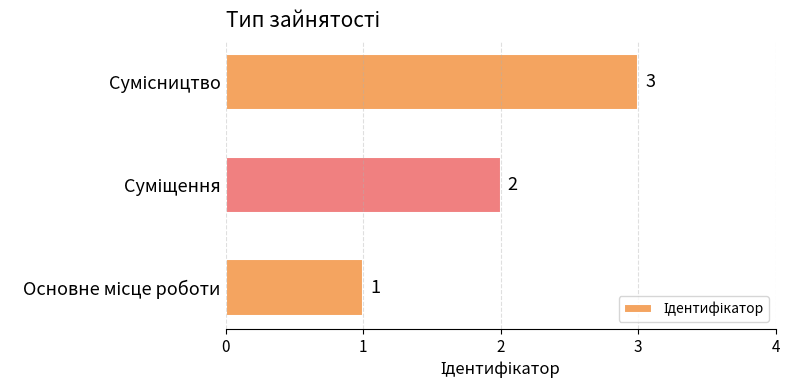

What is the greatest value displayed?

3